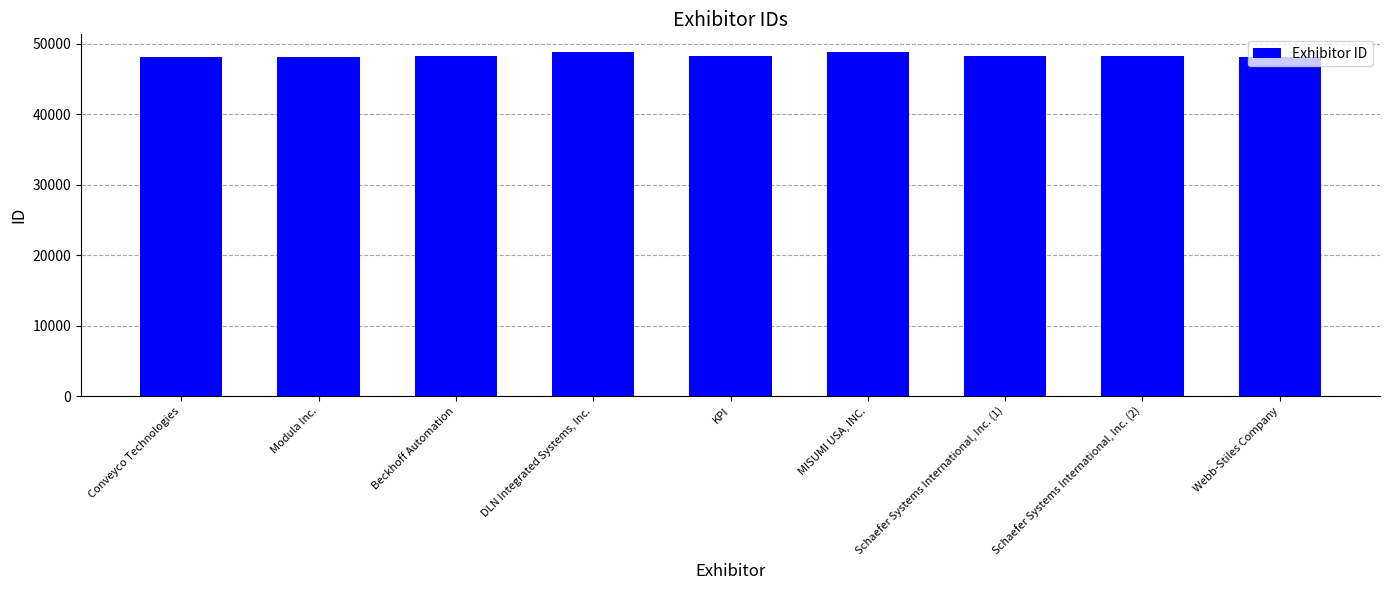

What is the minimum value shown in the chart?

48116